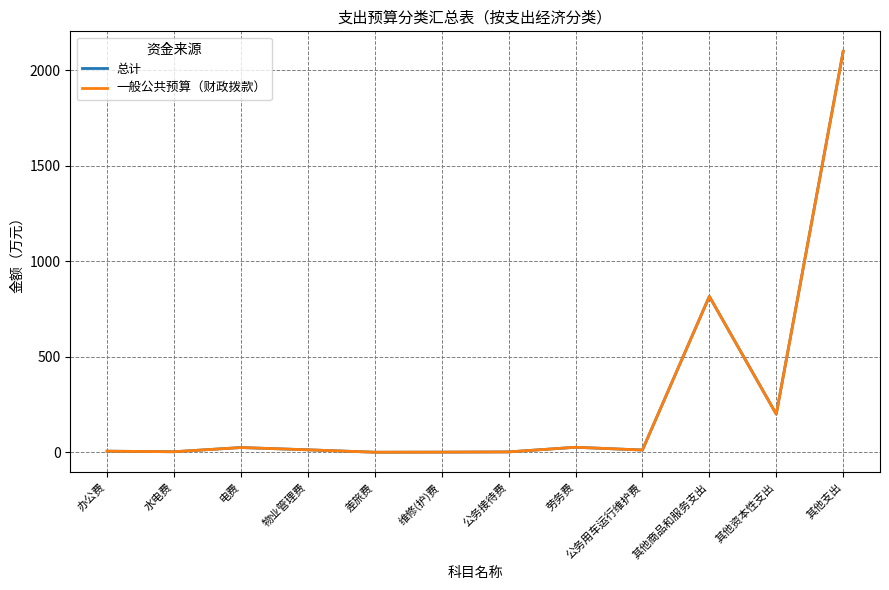

Which series changed the most between 物业管理费 and 其他支出?

总计